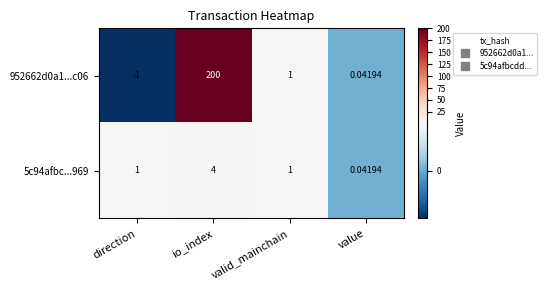

At which label is 952662d0a1...c06 closest to 99?

valid_mainchain